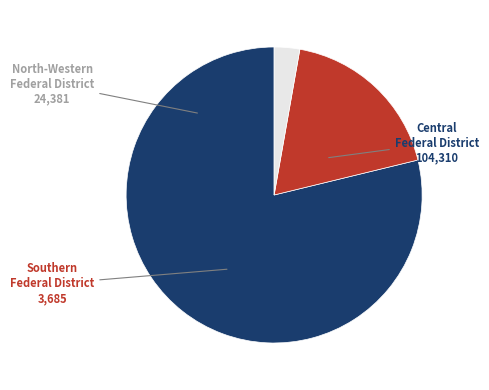

Does any single category account for the majority?

Yes